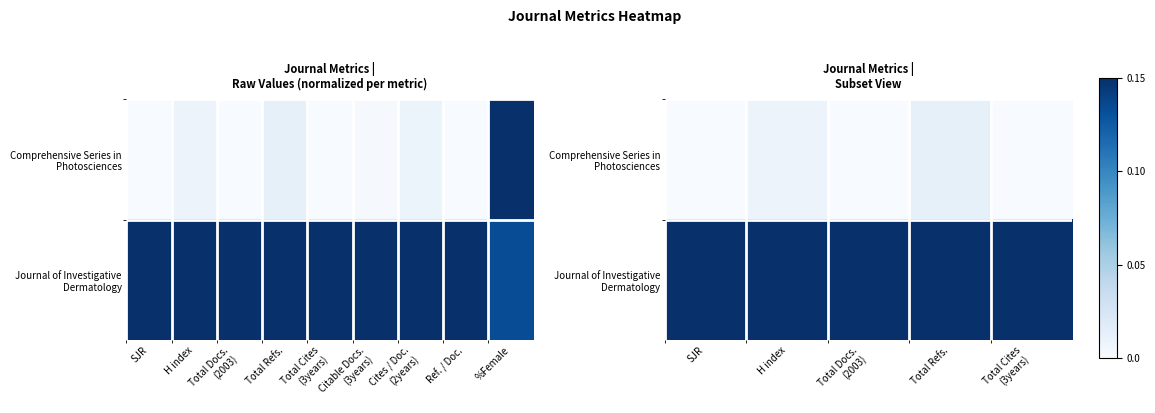

Is the value of Journal of Investigative Dermatology at H index greater than the value of Comprehensive Series in Photosciences at Total Cites (3years)?

Yes